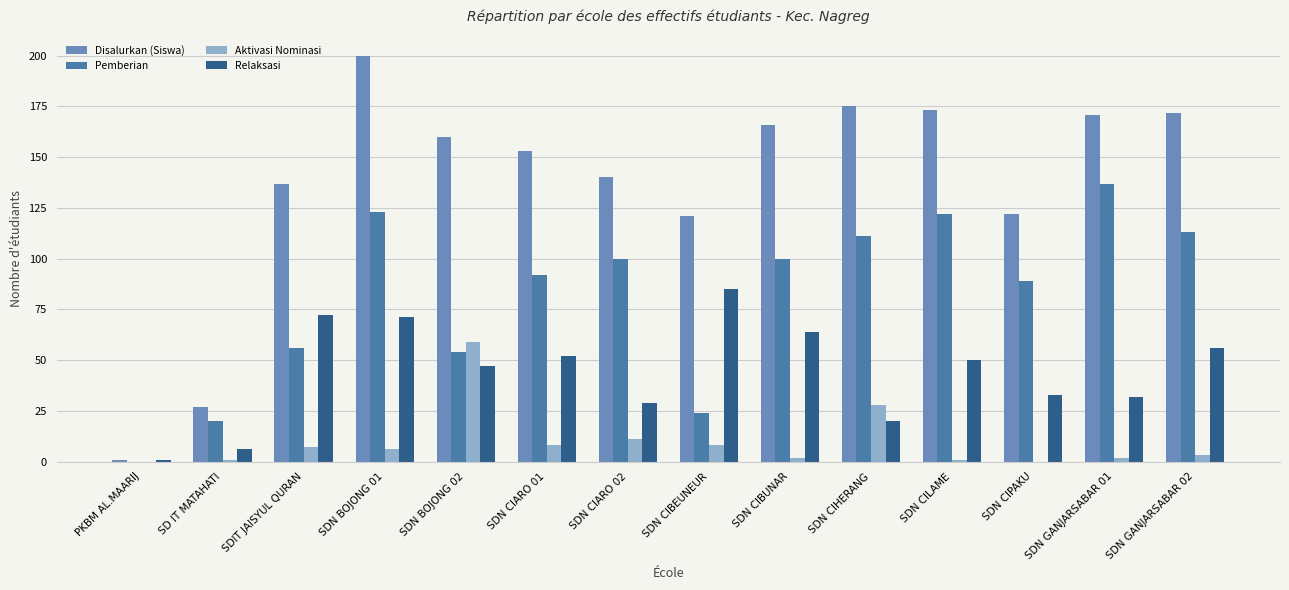

At which category is the sum across all series the highest?

SDN BOJONG 01